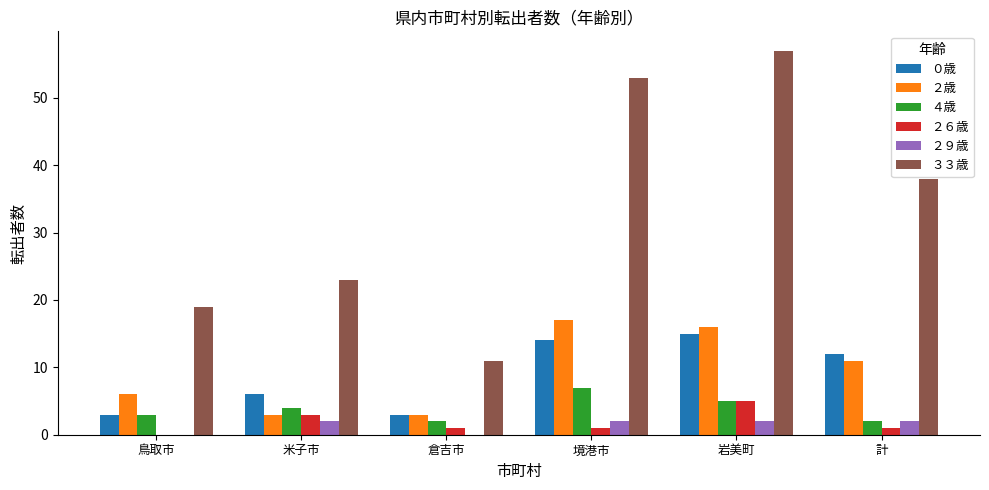

Which series has the largest total across all categories?

３３歳